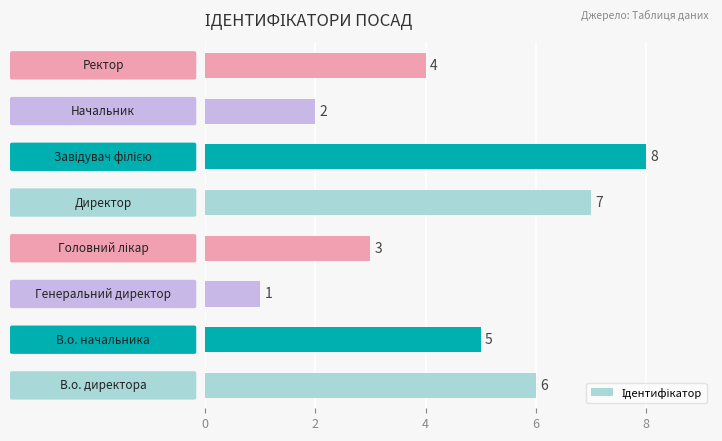

Count the values in the range 3 to 7.

5